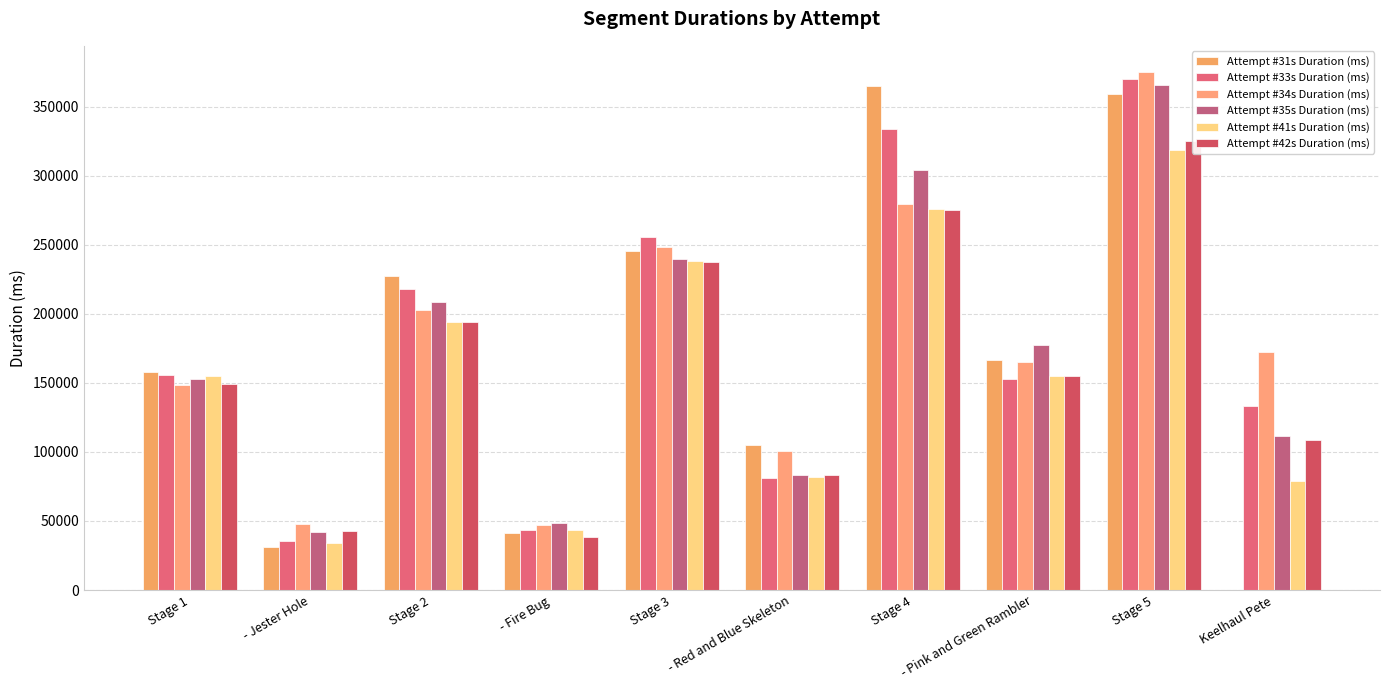

What is the difference between the Attempt #41s Duration (ms) values at Stage 4 and Stage 1?

121549